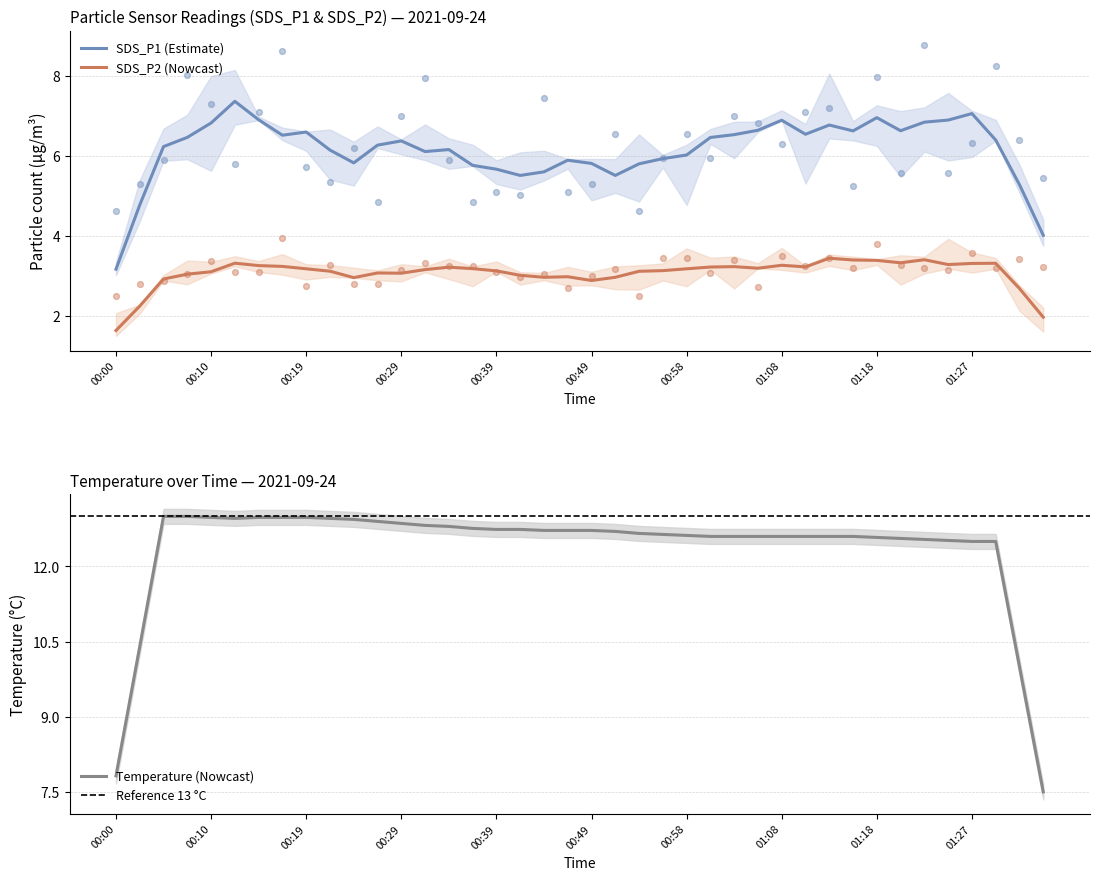

Which series reaches the minimum Y coordinate?

SDS_P2